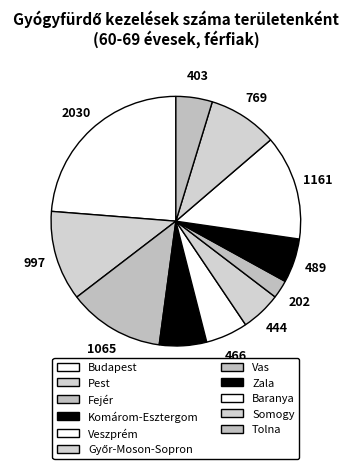

To the nearest percent, what is the difference between the largest and smallest slice percentages?

21%